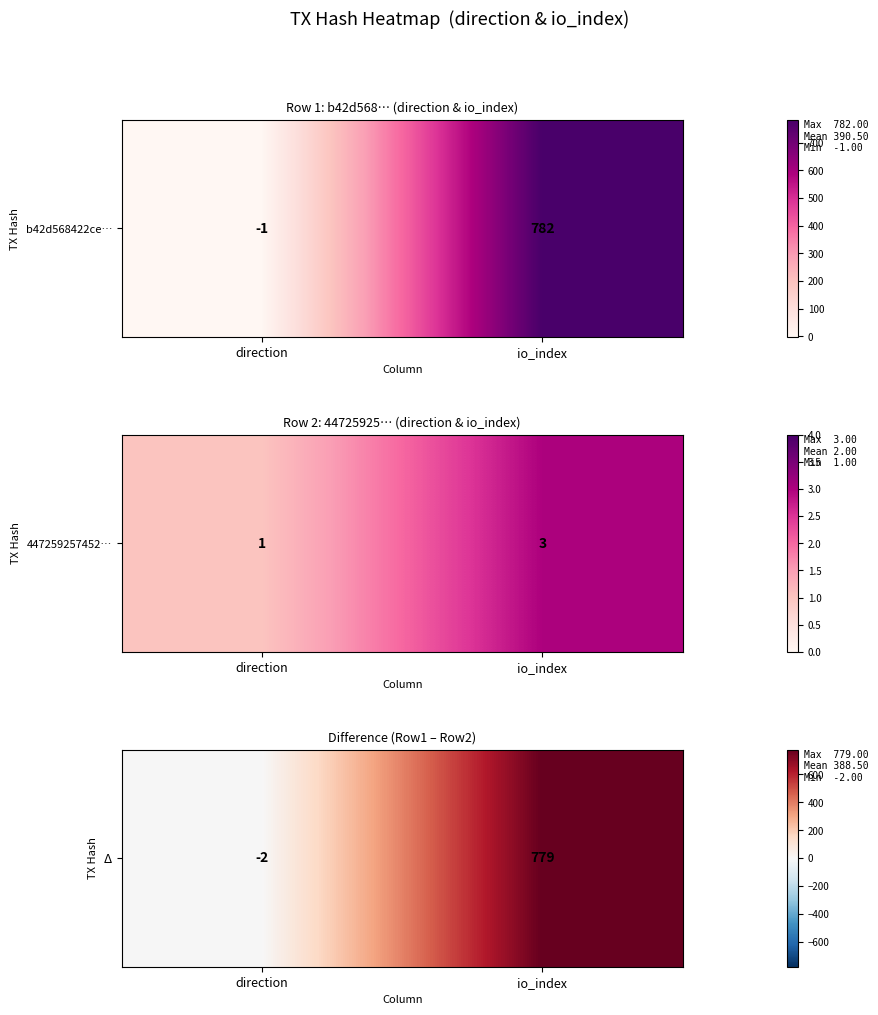

Rank the categories by value from lowest to highest.

direction, io_index